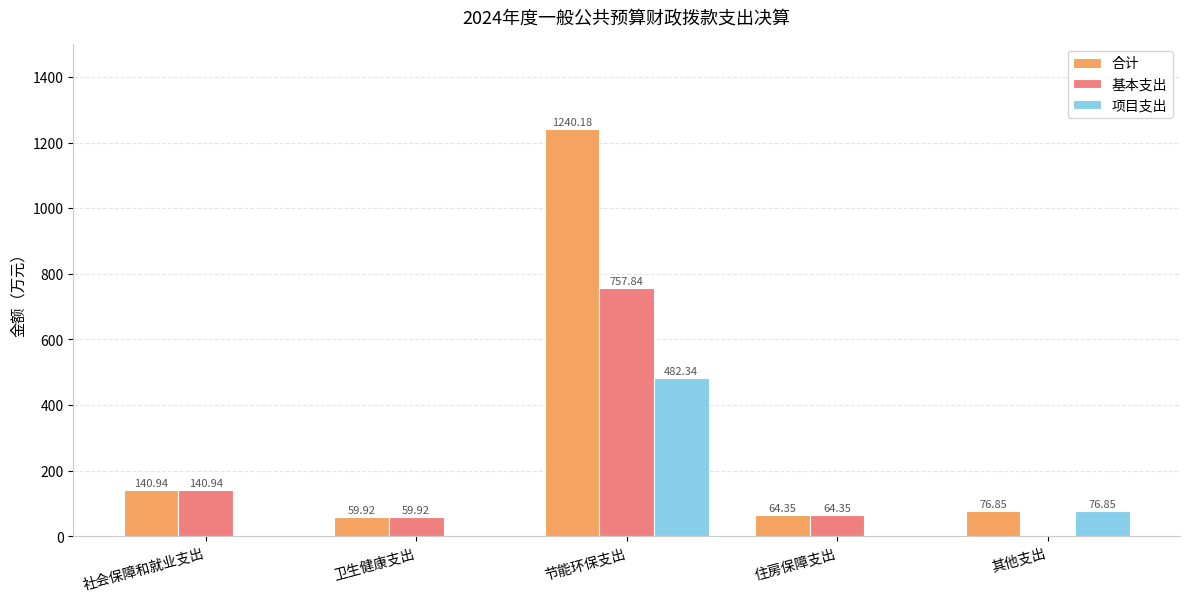

How many groups of bars are there?

5